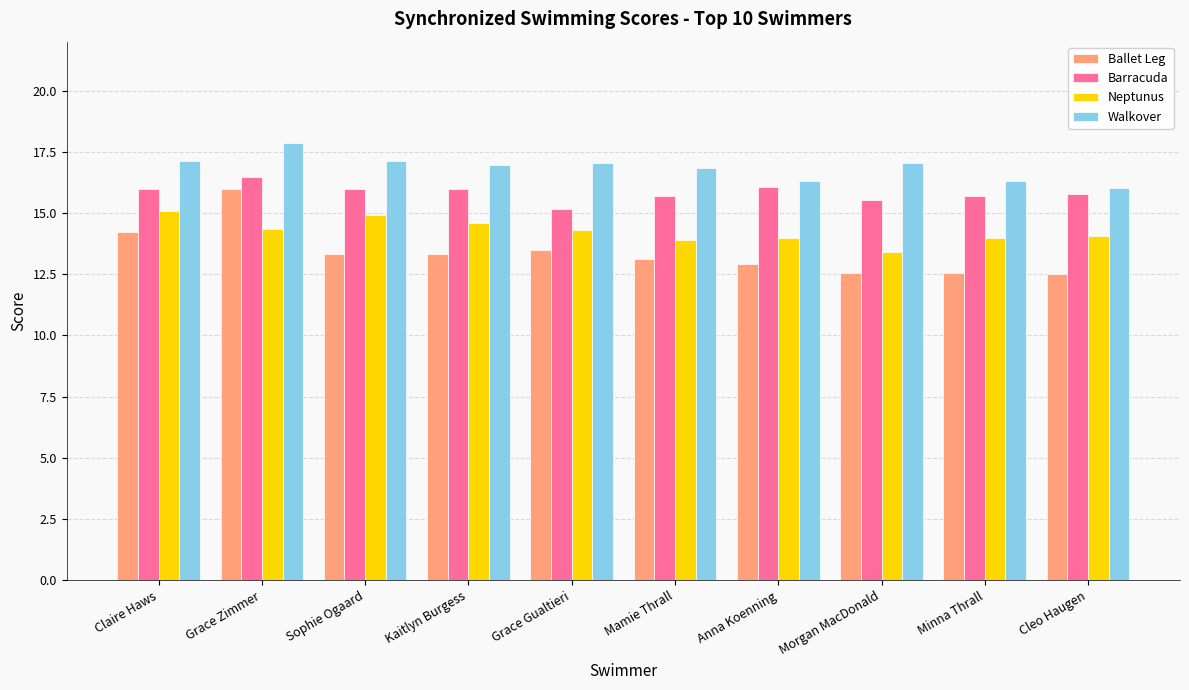

Between Sophie Ogaard and Anna Koenning, which series saw the biggest shift?

Neptunus